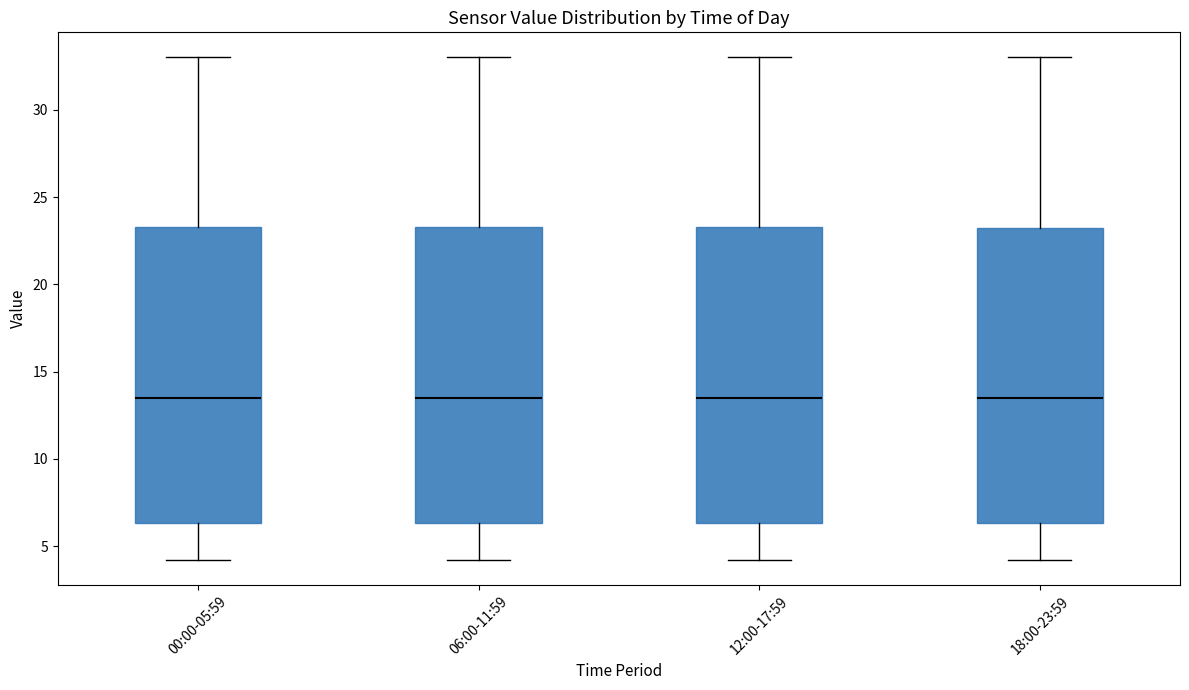

Where does the upper whisker of the box for 06:00-11:59 end on the y-axis? The values are not printed on the chart, so give them approximately, as read against the axis.

33.0